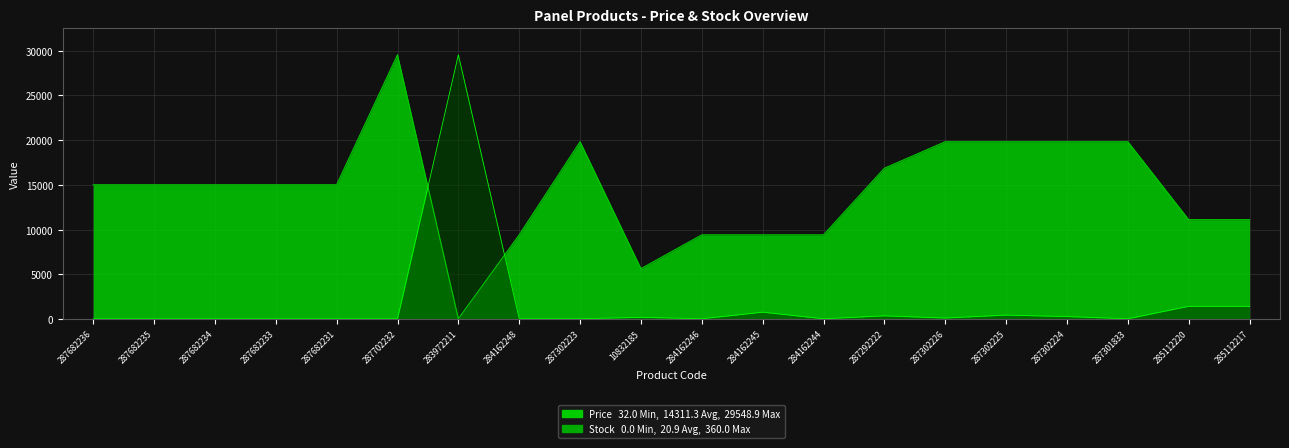

What value does the Price series have at 284162245?

9416.9